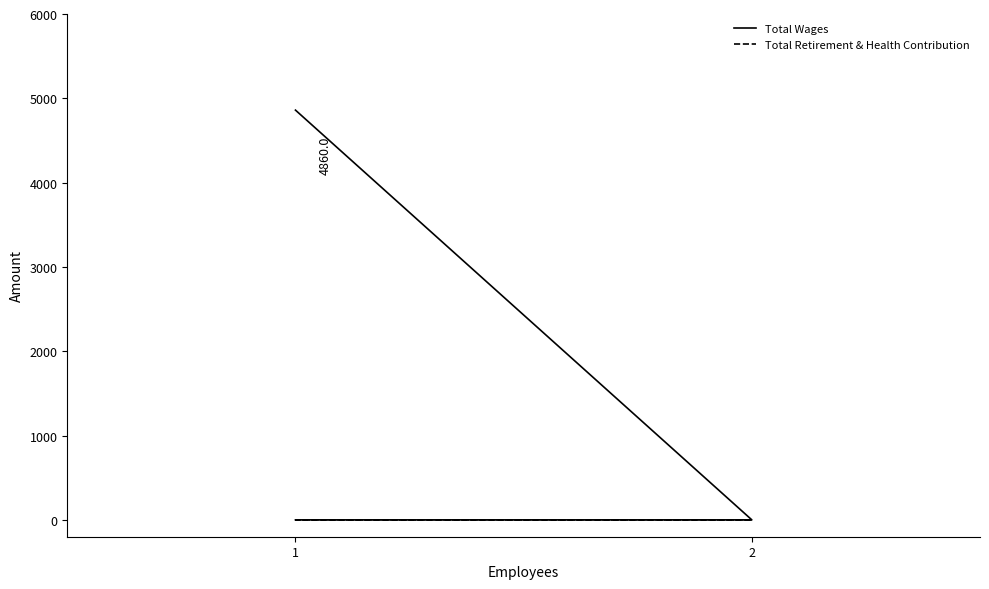

Which has a higher value, 2 or 1?

1